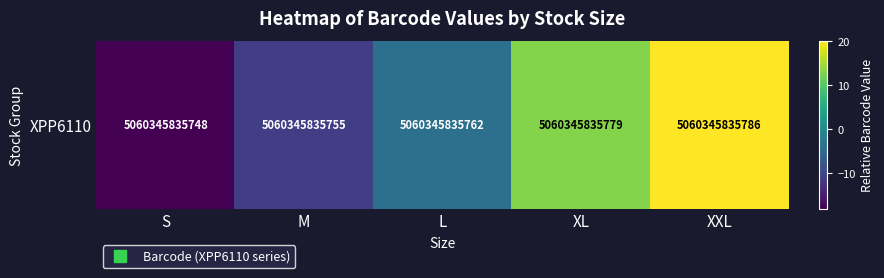

Reading left to right, what are all the values shown in this chart?

-18	-11	-4	13	20